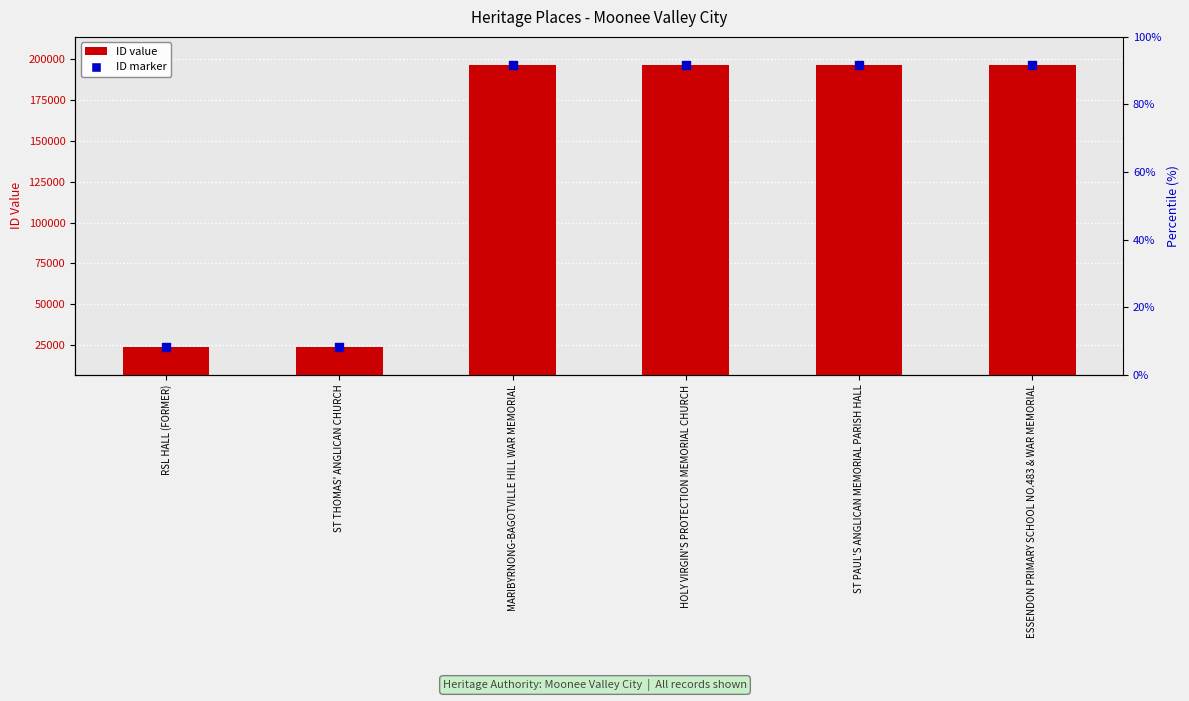

What is the total value across all series at ST PAUL'S ANGLICAN MEMORIAL PARISH HALL?

392594